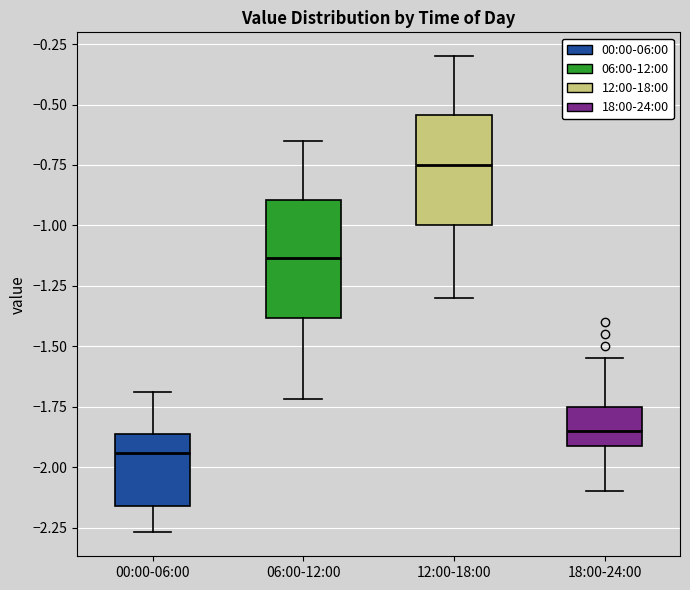

Reading left to right, transcribe this box plot: for each box, give where its median line is, the range the box spans, and where its two whiskers end, as read against the y-axis. The values are not printed on the chart, so give them approximately, as read against the axis.

00:00-06:00: median -1.95, box -2.15 to -1.85, whiskers -2.25 to -1.70
06:00-12:00: median -1.15, box -1.40 to -0.90, whiskers -1.70 to -0.65
12:00-18:00: median -0.75, box -1.00 to -0.55, whiskers -1.30 to -0.30
18:00-24:00: median -1.85, box -1.90 to -1.75, whiskers -2.10 to -1.55